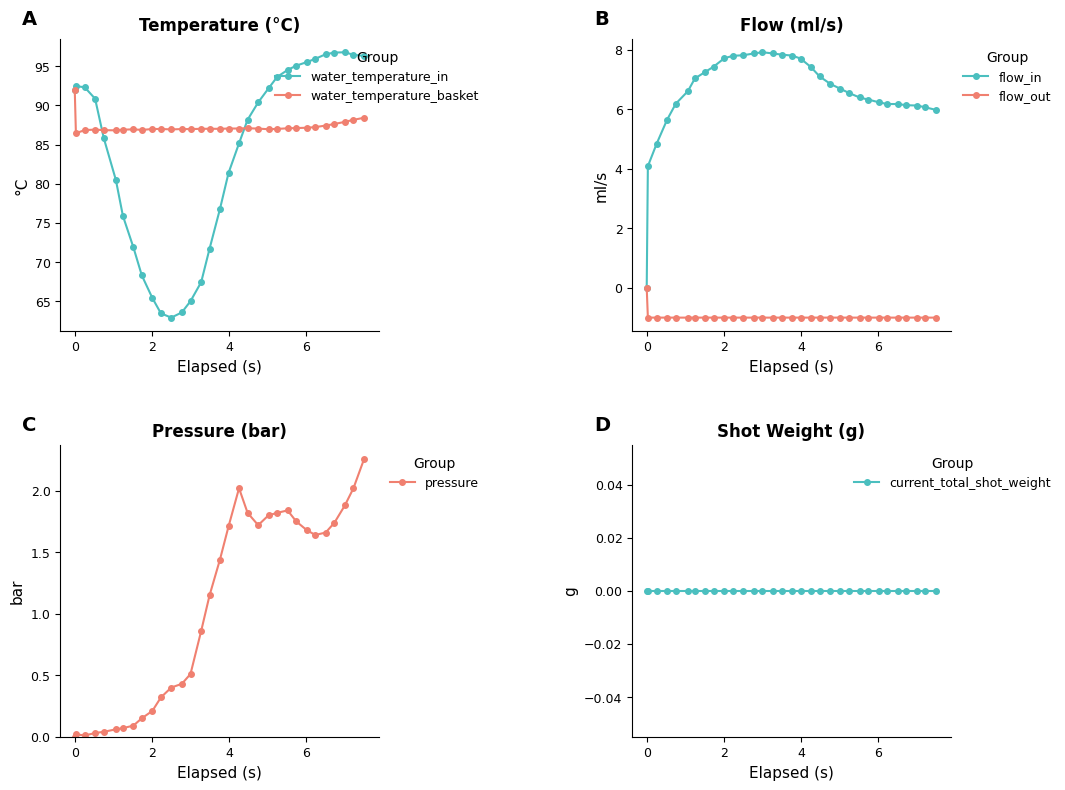

What is the value of the water_temperature_basket point at the 25th from the left?

87.1